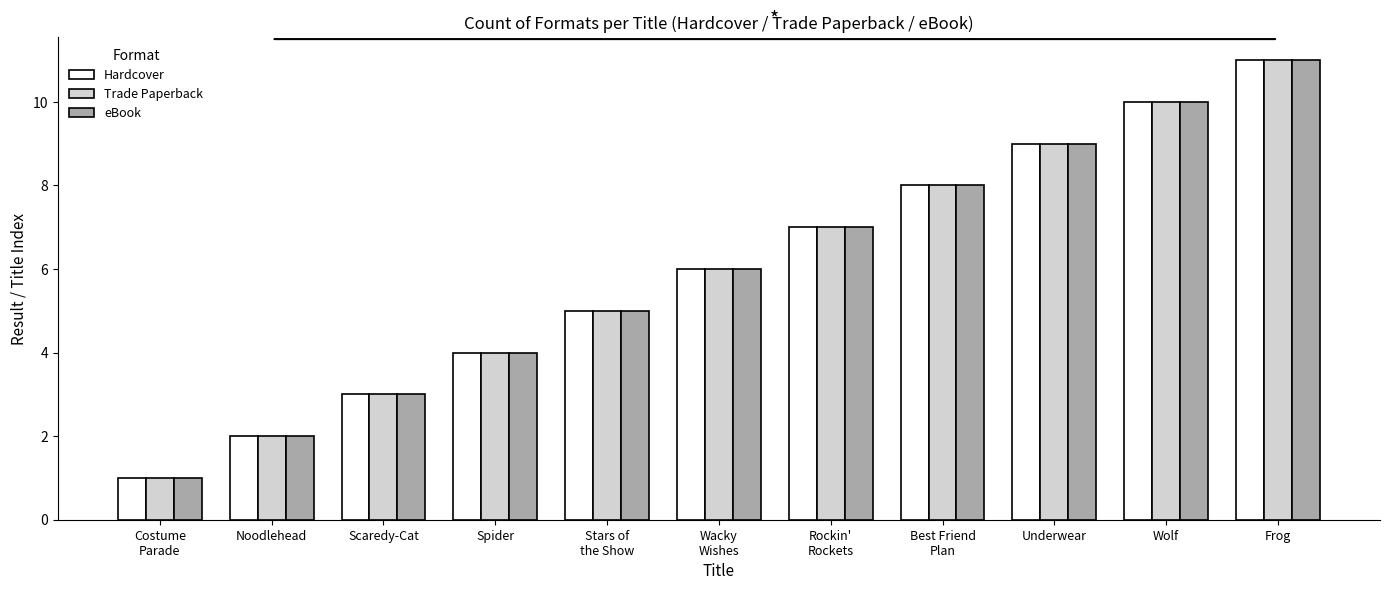

Rank the categories by Hardcover value from lowest to highest.

Costume
Parade, Noodlehead, Scaredy-Cat, Spider, Stars of
the Show, Wacky
Wishes, Rockin'
Rockets, Best Friend
Plan, Underwear, Wolf, Frog